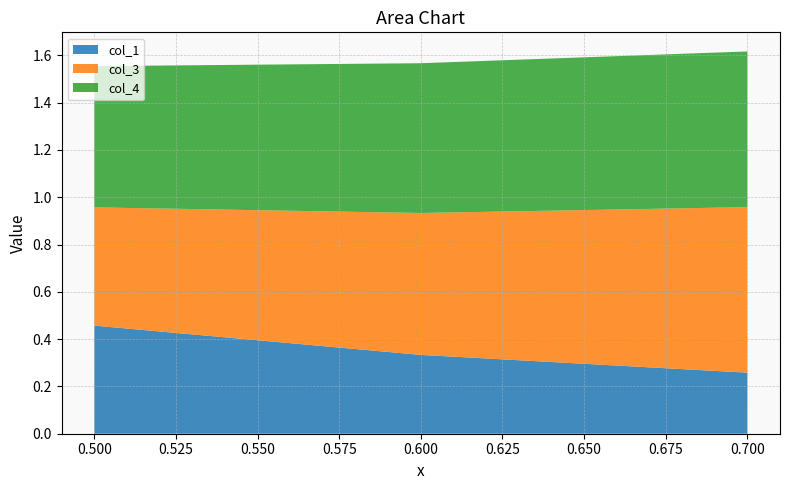

Reading left to right, transcribe all the data shown in this chart.

col_1: 0.5	0.3	0.3
col_3: 0.5	0.6	0.7
col_4: 0.6	0.6	0.7